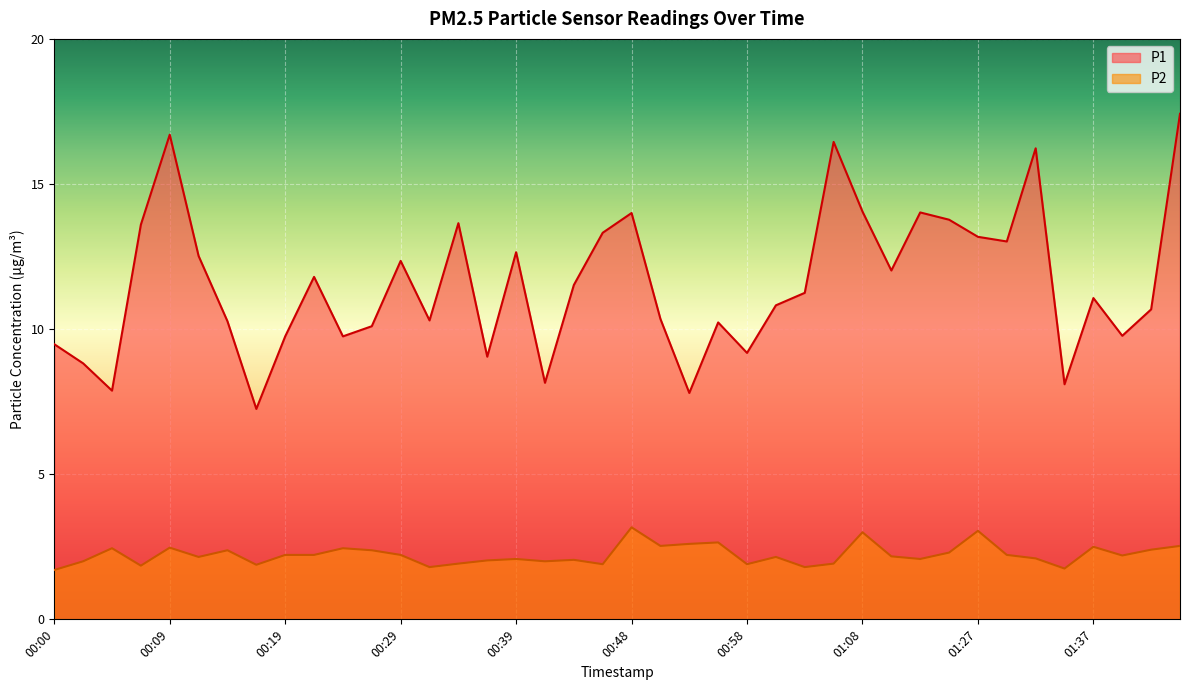

What position from the left is 00:09?

5